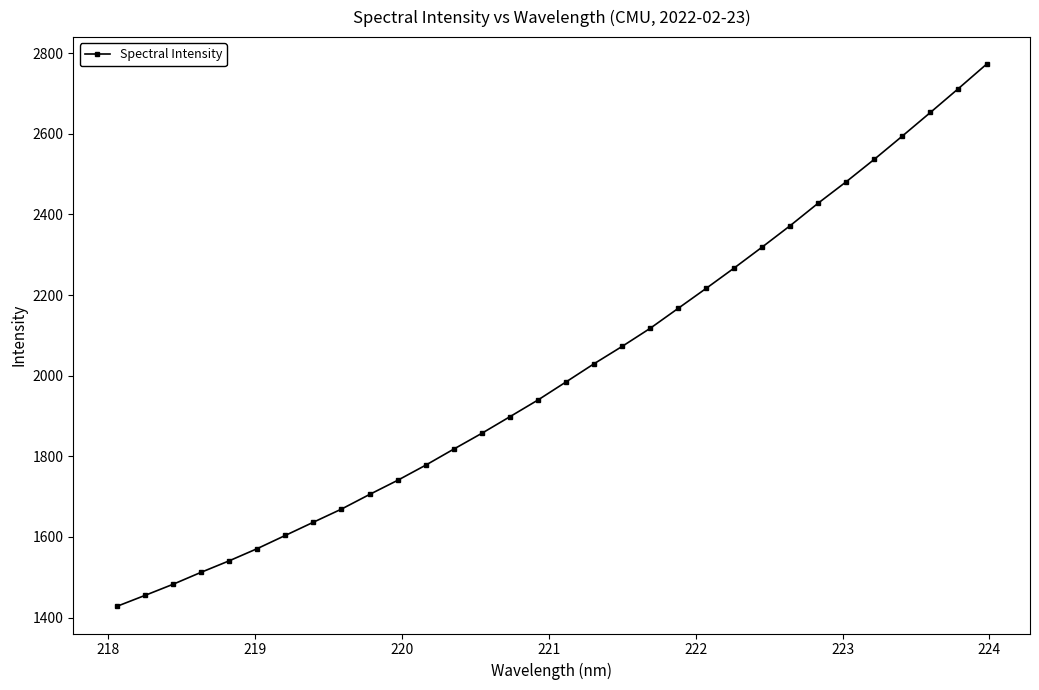

Count the number of categories in the chart.

32